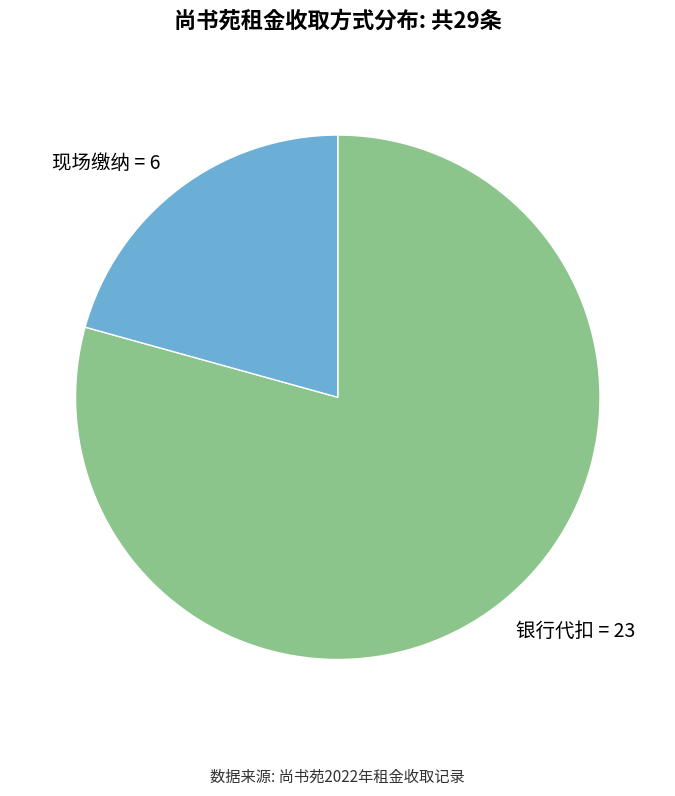

What is the ratio of the value at 银行代扣 = 23 to the value at 现场缴纳 = 6?

3.8